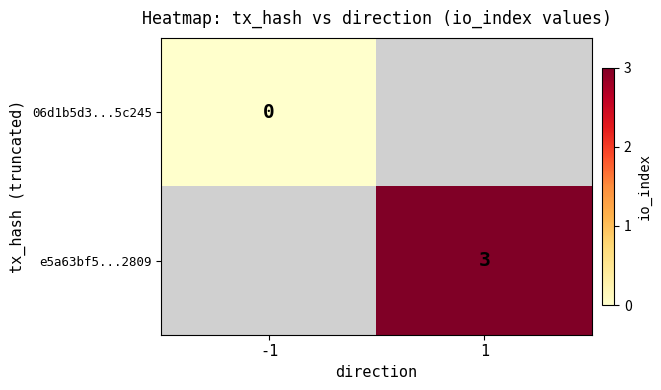

True or false: e5a63bf5...2809 has a value of 3 at 1.

True